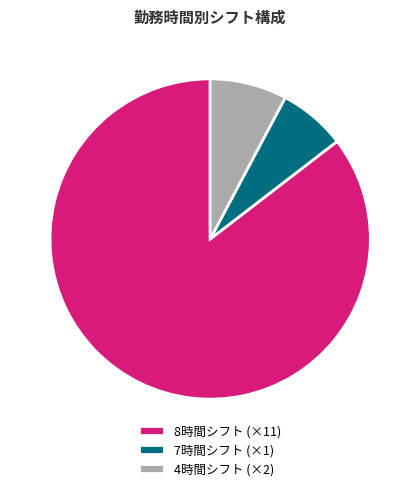

Combined, do 7時間シフト (×1) and 8時間シフト (×11) account for over 50%?

Yes